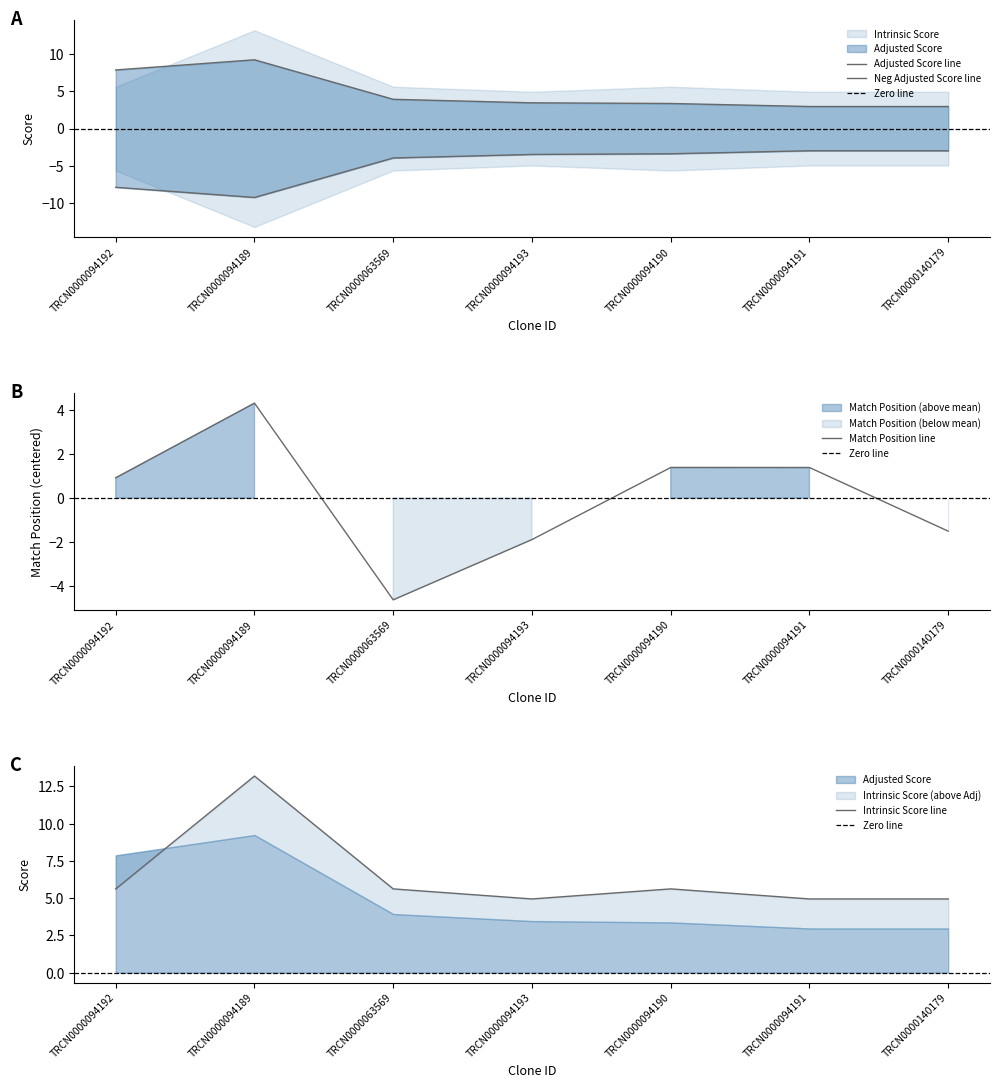

How many values in Match Position are above zero?

4